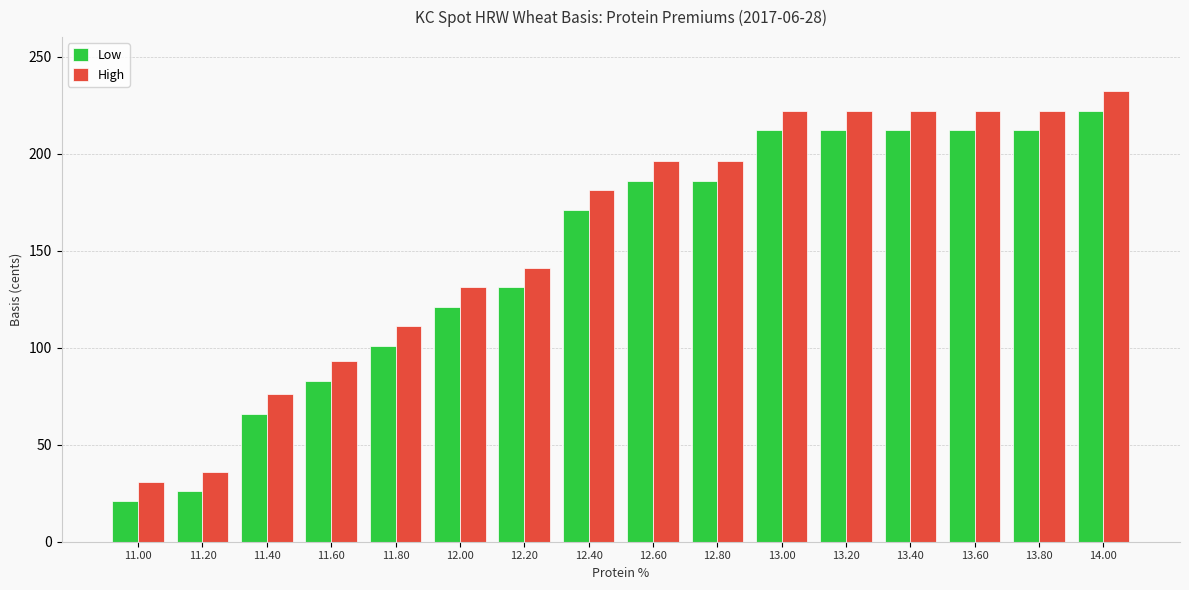

Does the chart contain stacked bars?

No